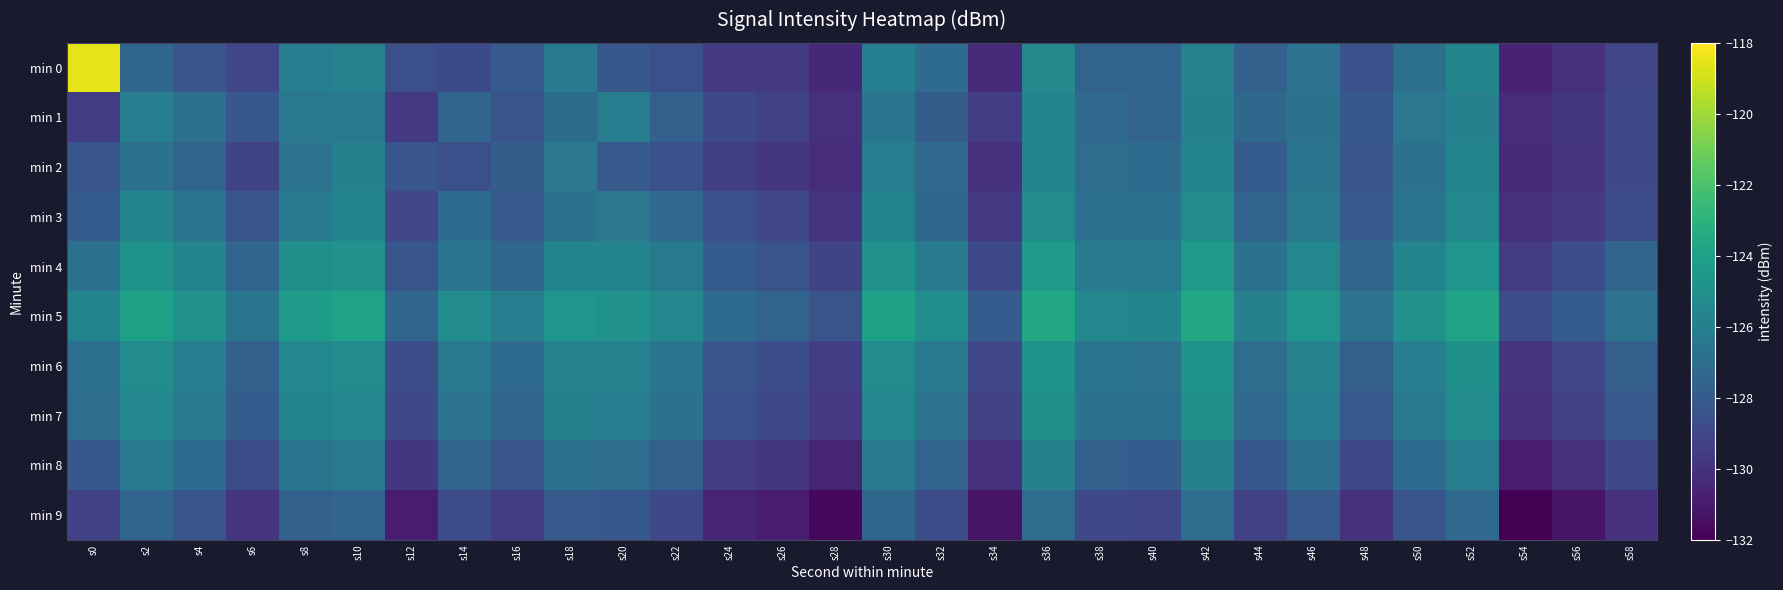

Which label corresponds to the smallest value in the chart?

s54